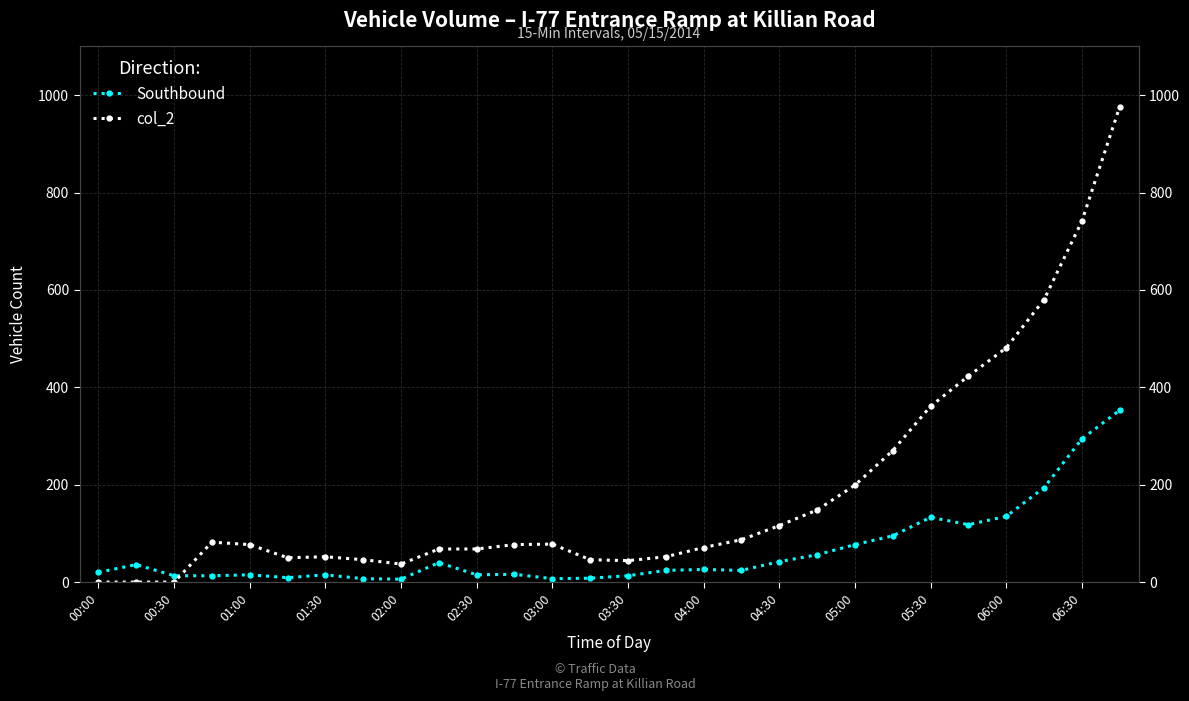

Which series has the largest total across all categories?

col_2